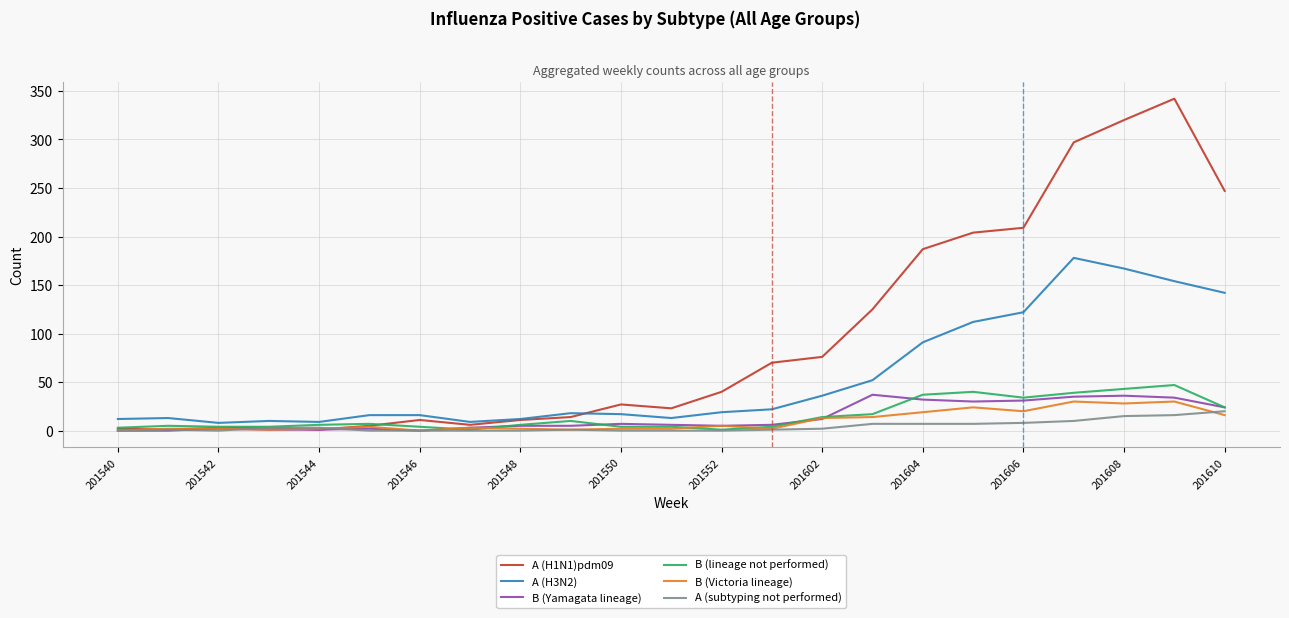

Which series has the widest spread of values?

A (H1N1)pdm09